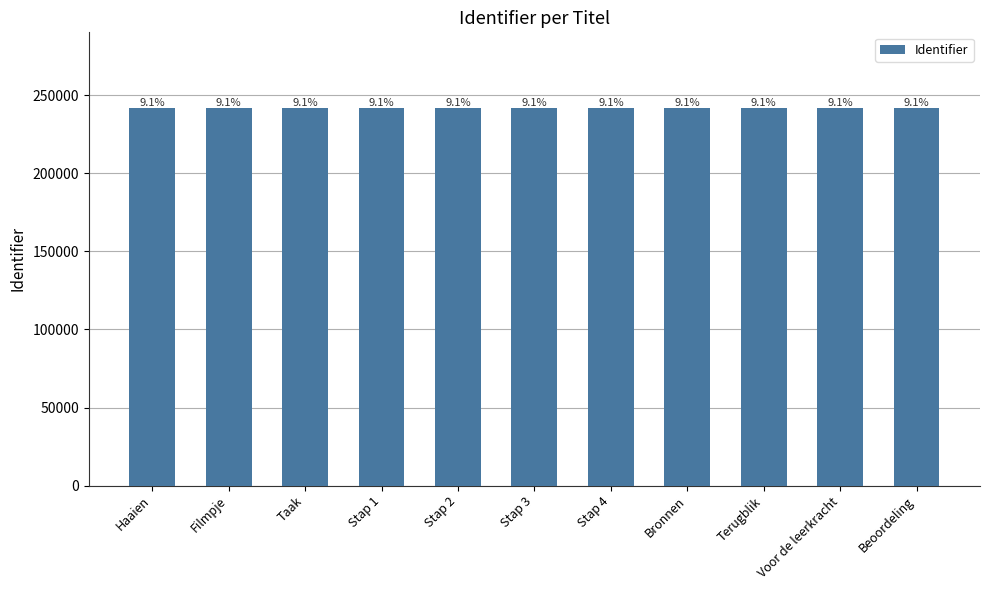

What is the difference between the second highest and minimum values?

26